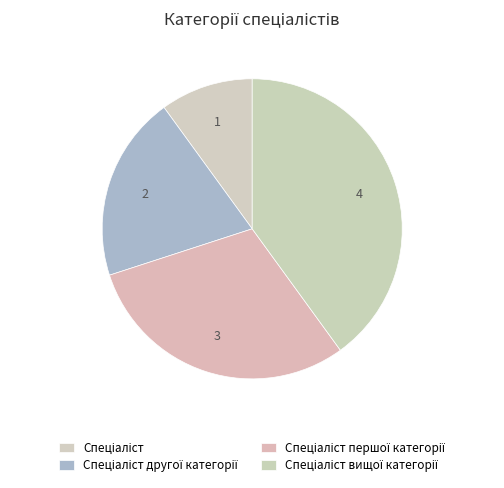

Which slice is the largest?

Спеціаліст вищої категорії